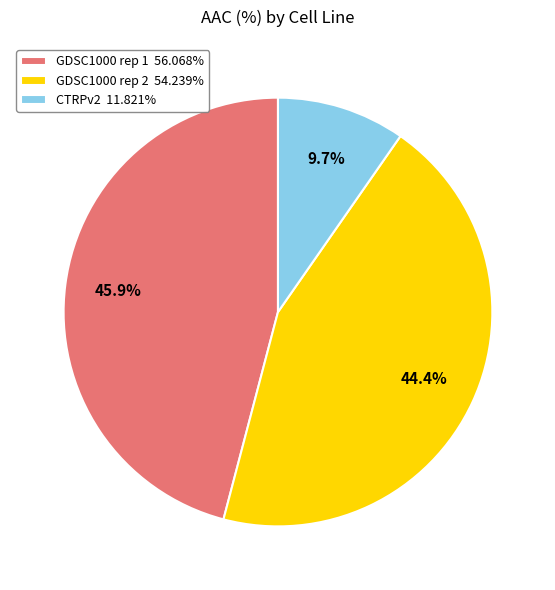

The GDSC1000 rep 2 slice represents 30% of the pie. True or false?

False